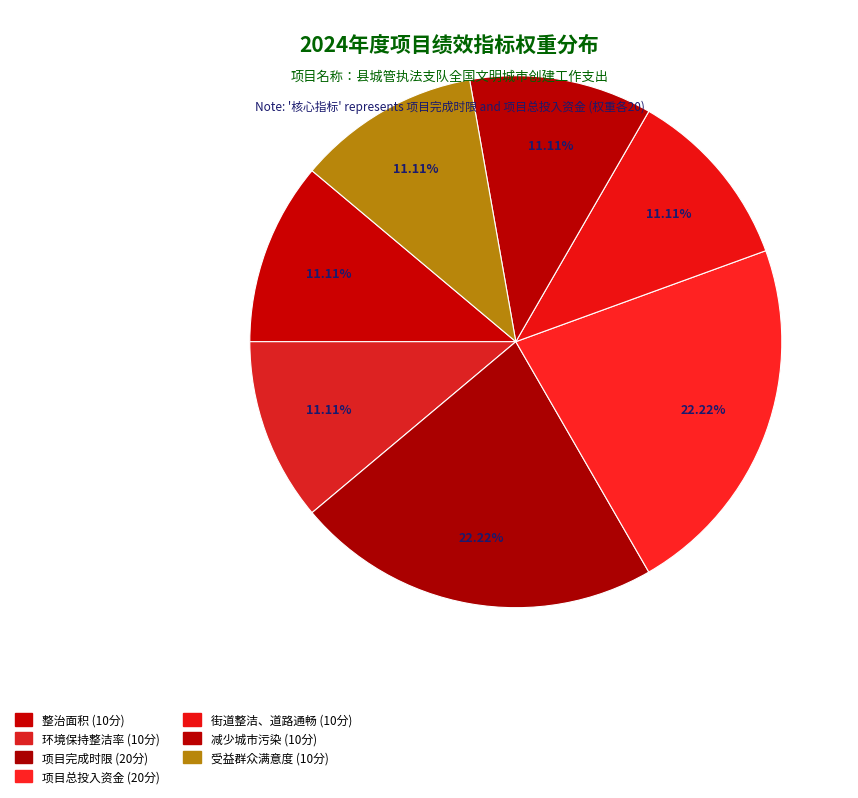

Rank the categories by value from lowest to highest.

整治面积, 环境保持整洁率, 街道整洁、道路通畅, 减少城市污染, 受益群众满意度, 项目完成时限, 项目总投入资金